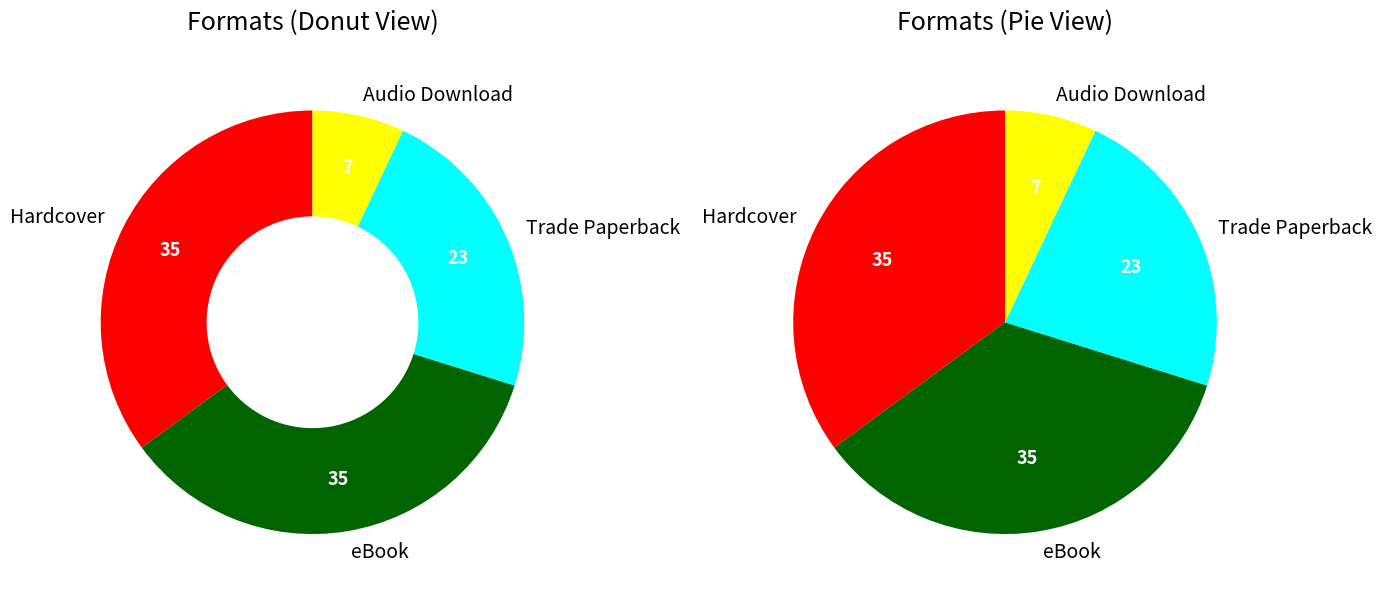

Rank the categories by value from lowest to highest.

Audio Download, Trade Paperback, Hardcover, eBook